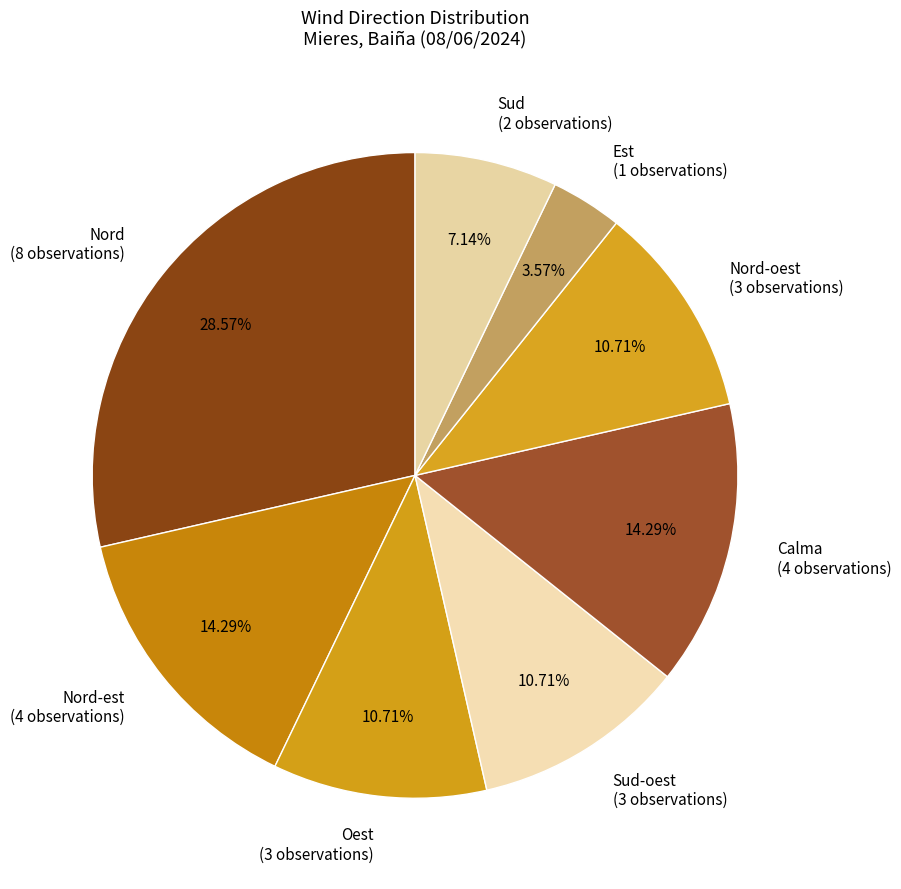

To the nearest percent, what is the difference between the largest and smallest slice percentages?

25%